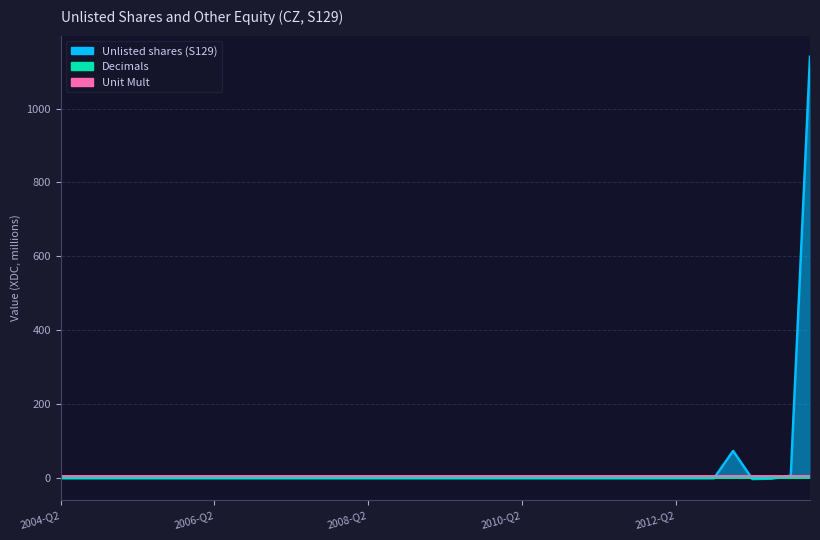

Which series ends up on top after the final intersection of Unlisted shares (S129) and Decimals?

Unlisted shares (S129)